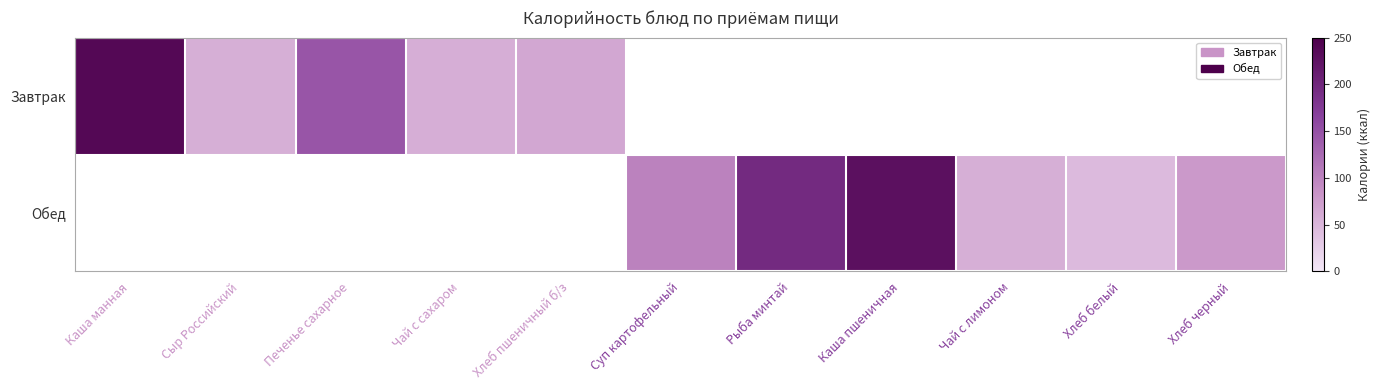

What is the greatest value displayed?

239.0